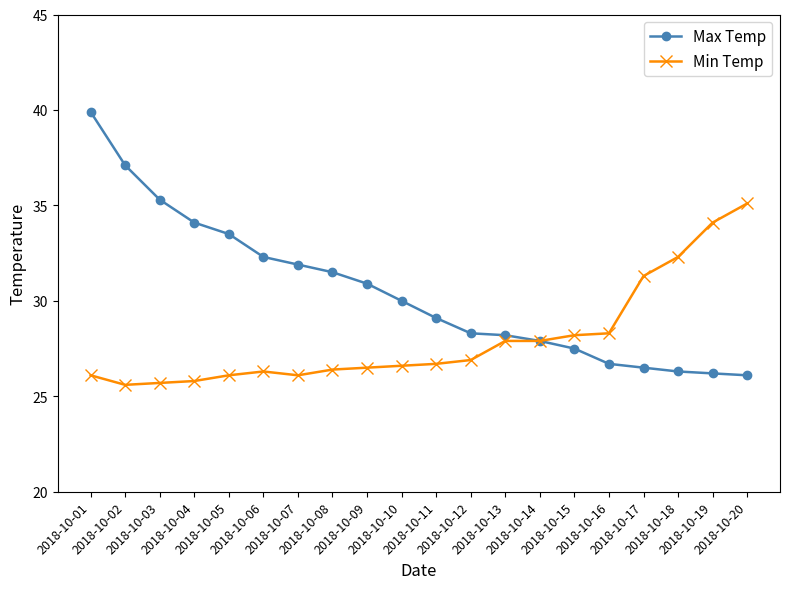

What is the smallest value displayed?

25.6